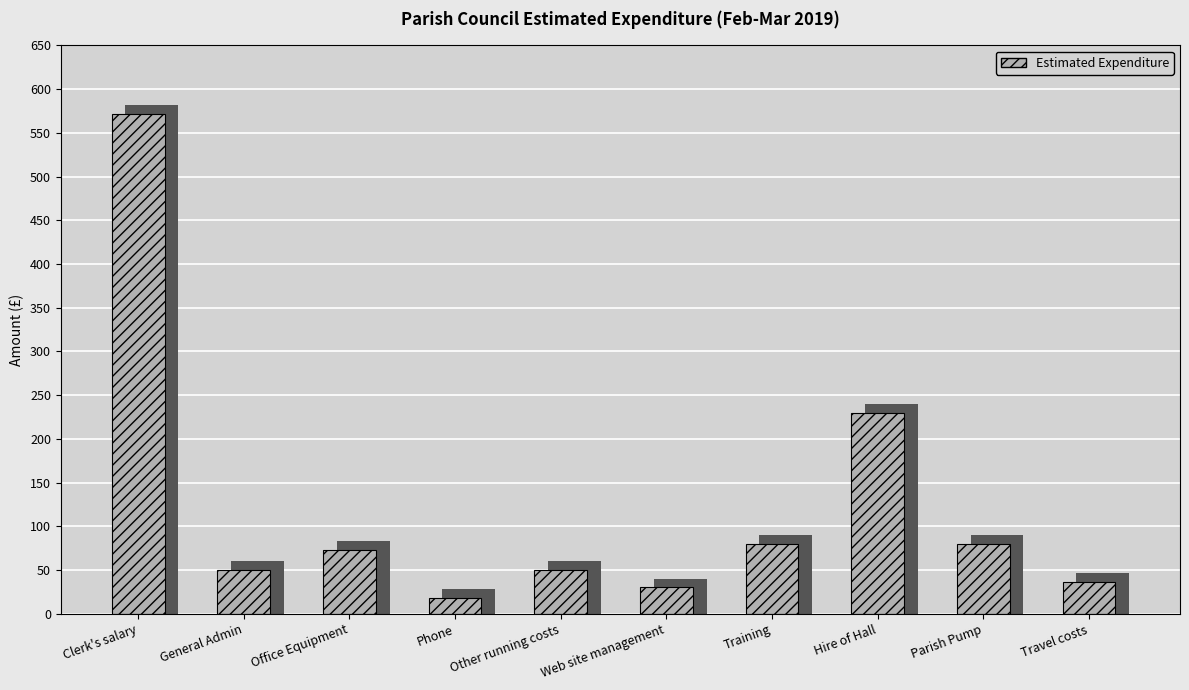

List the labels in order of value, smallest first.

Phone, Web site management, Travel costs, General Admin, Other running costs, Office Equipment, Training, Parish Pump, Hire of Hall, Clerk's salary